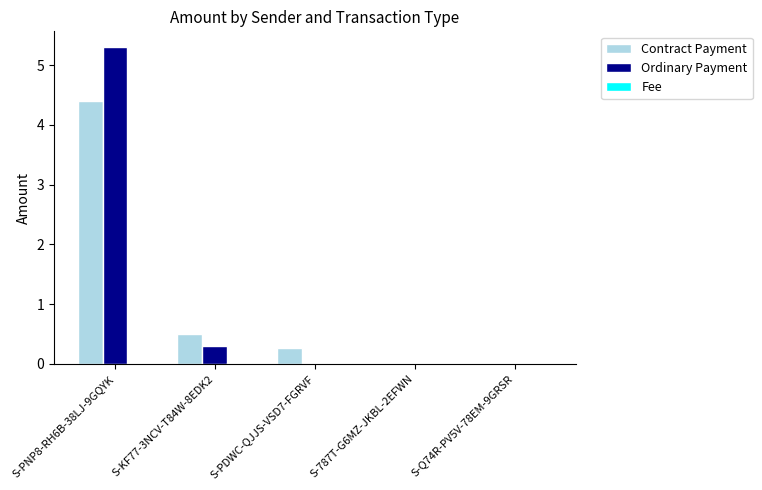

Is the value of Contract Payment at S-KF77-3NCV-T84W-8EDK2 greater than the value of Ordinary Payment at S-PNP8-RH6B-38LJ-9GQYK?

No